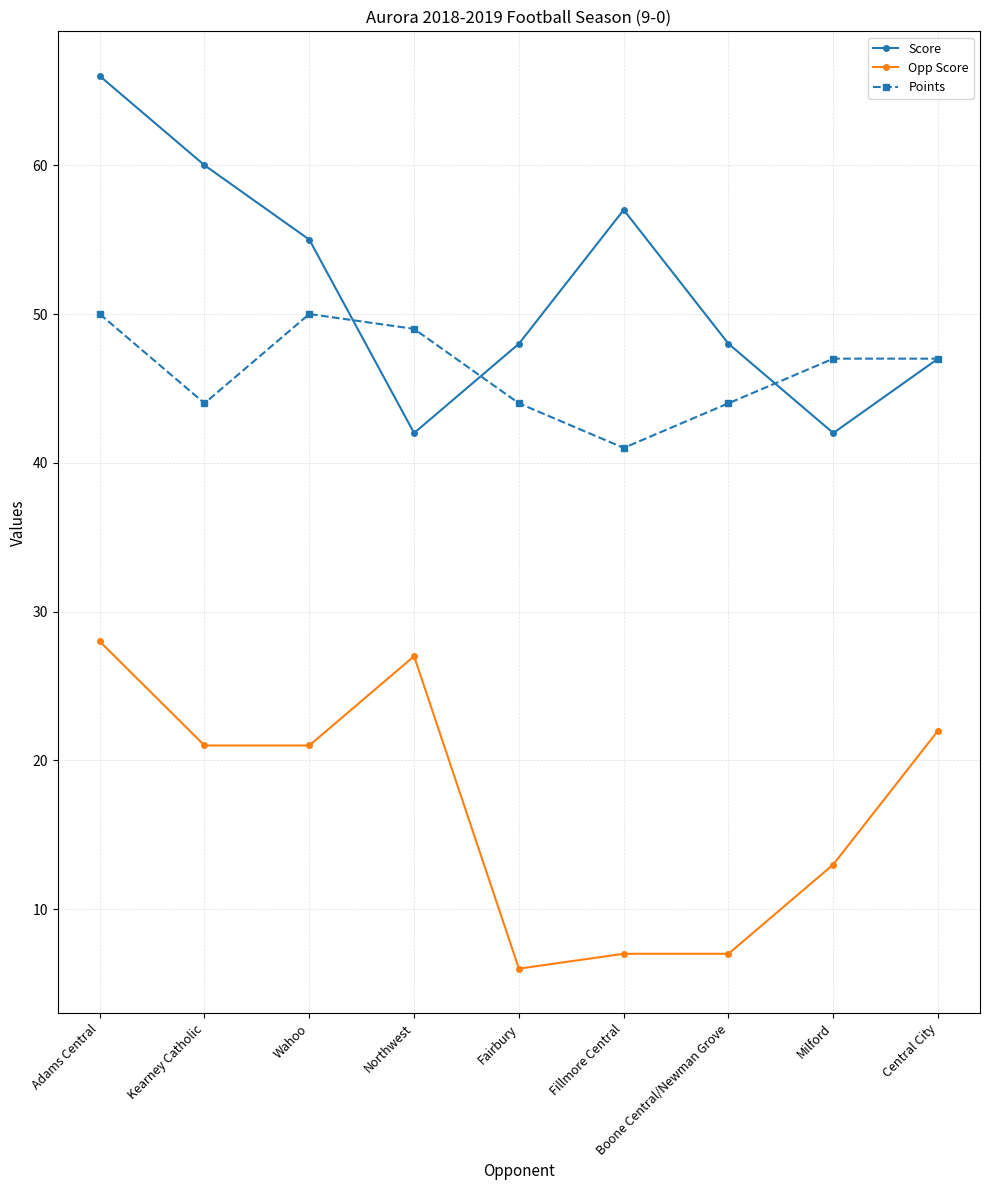

What is the label of the 2nd point from the left?

Kearney Catholic